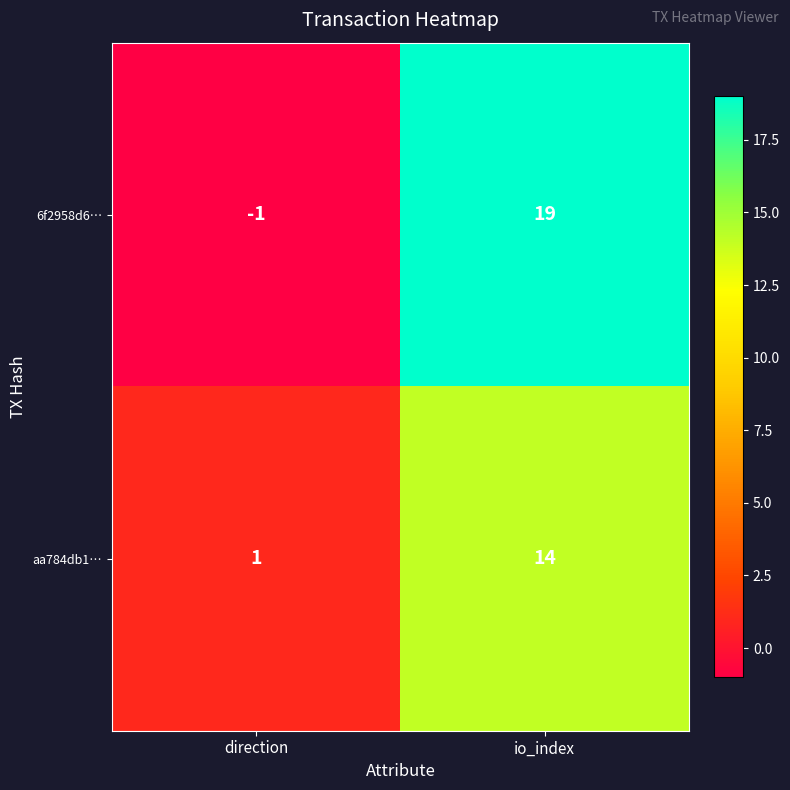

Count the number of data series in this chart.

2